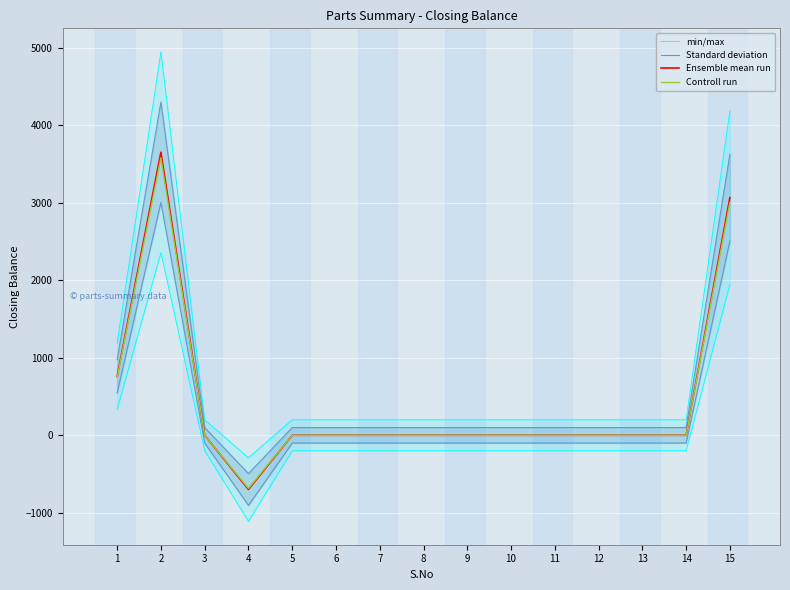

Is it true that min/max equals 200.0 at 14?

True